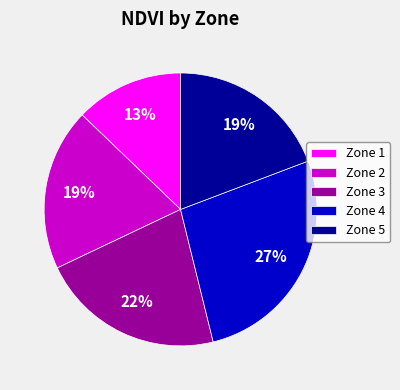

How many slices are in this pie chart?

5